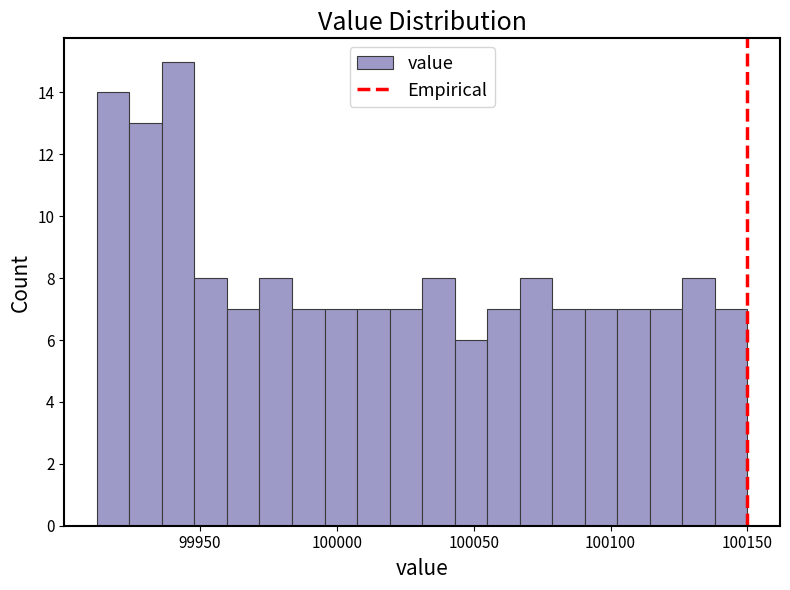

Around what value on the x-axis is the tallest bar? Give the approximate position of its centre, as read against the axis.

99940